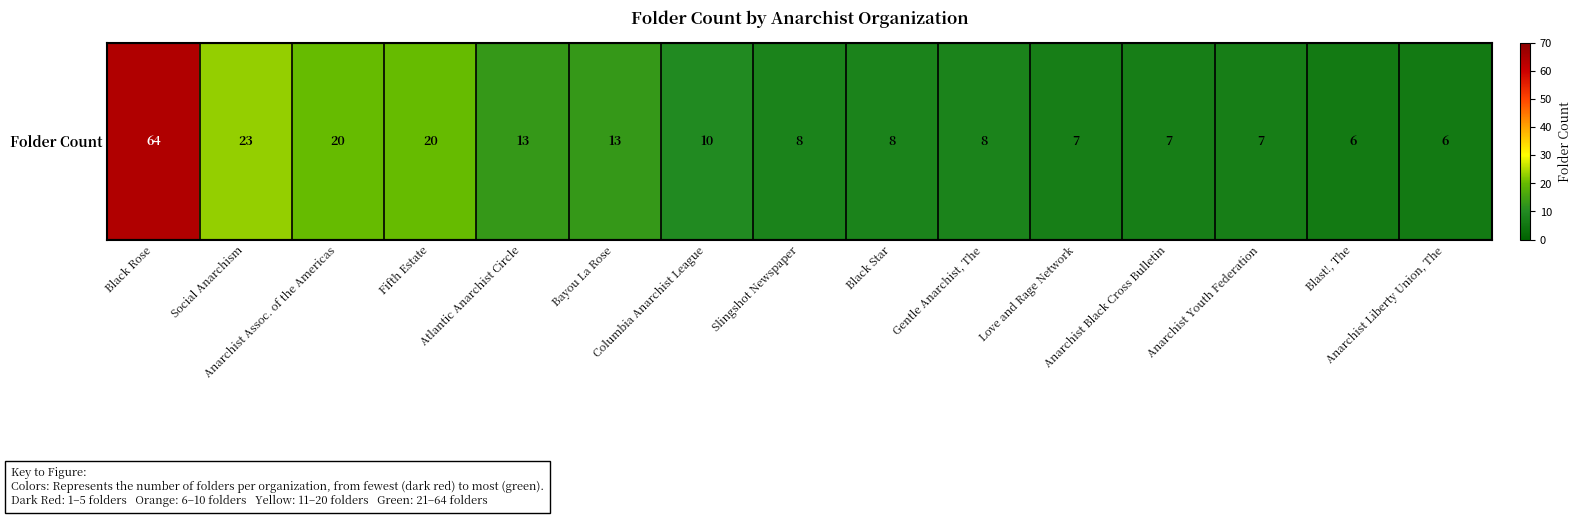

What is the greatest value displayed?

64